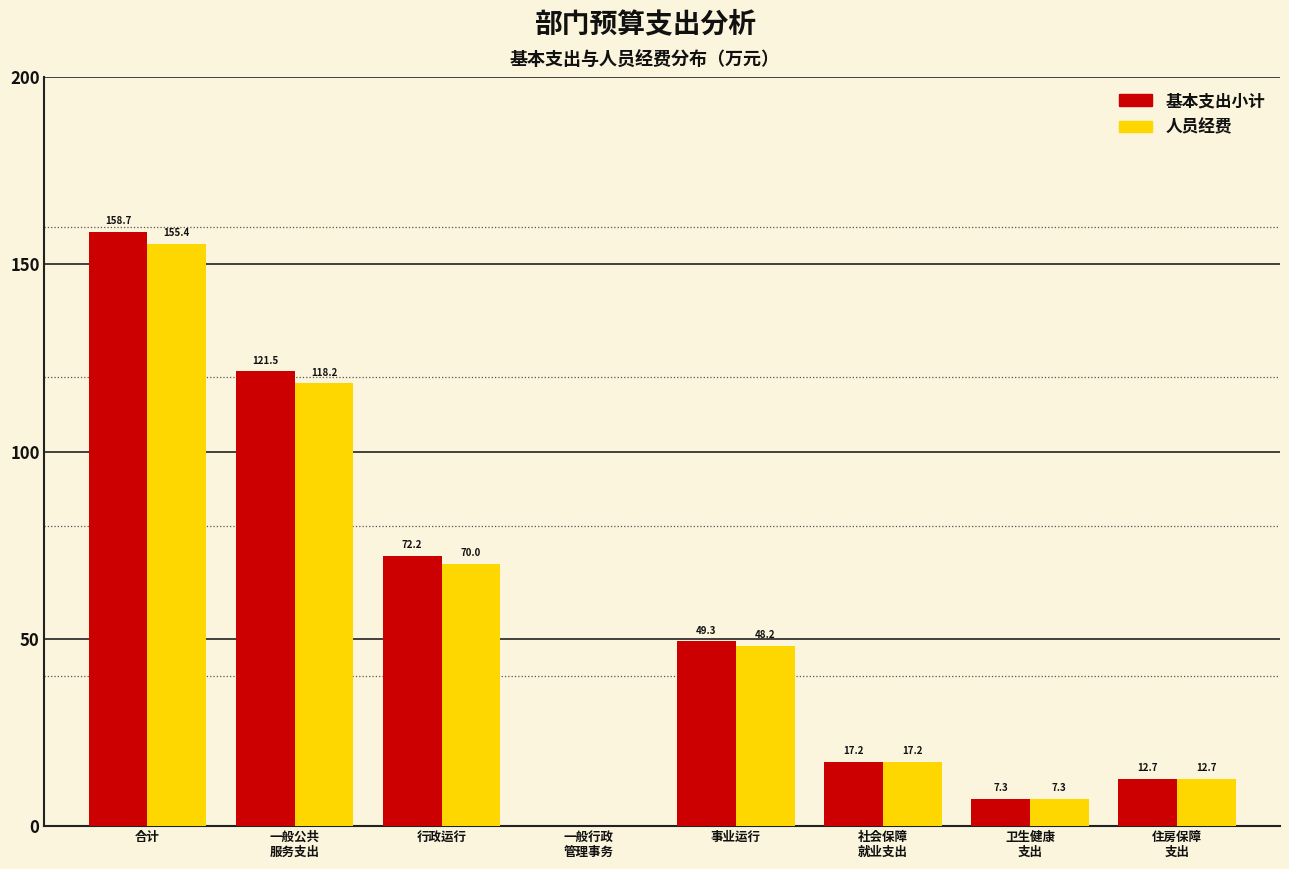

Which series has the largest total across all categories?

基本支出小计